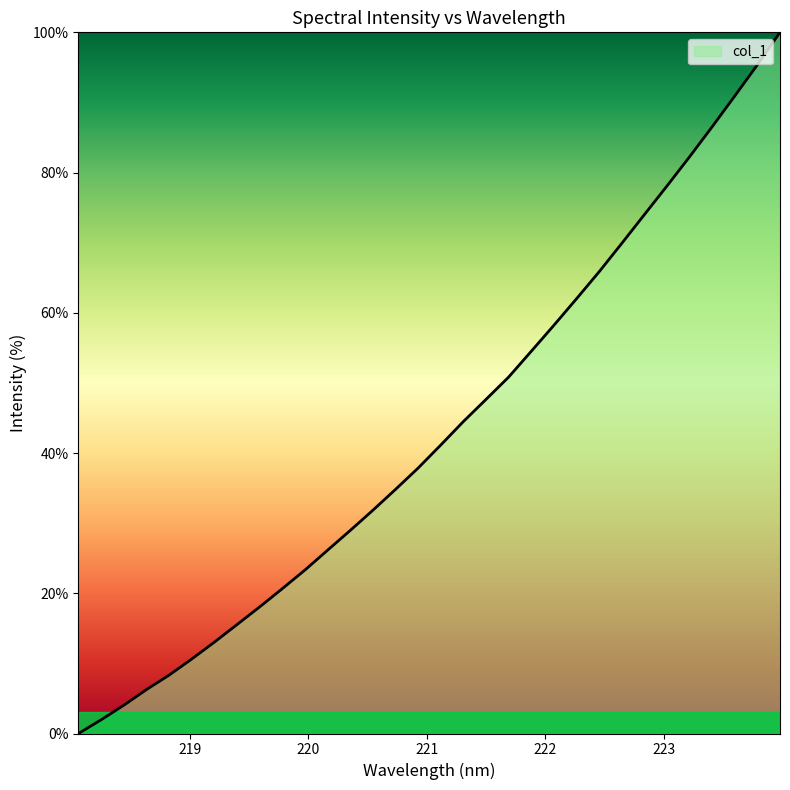

Does the chart have visible grid lines?

No